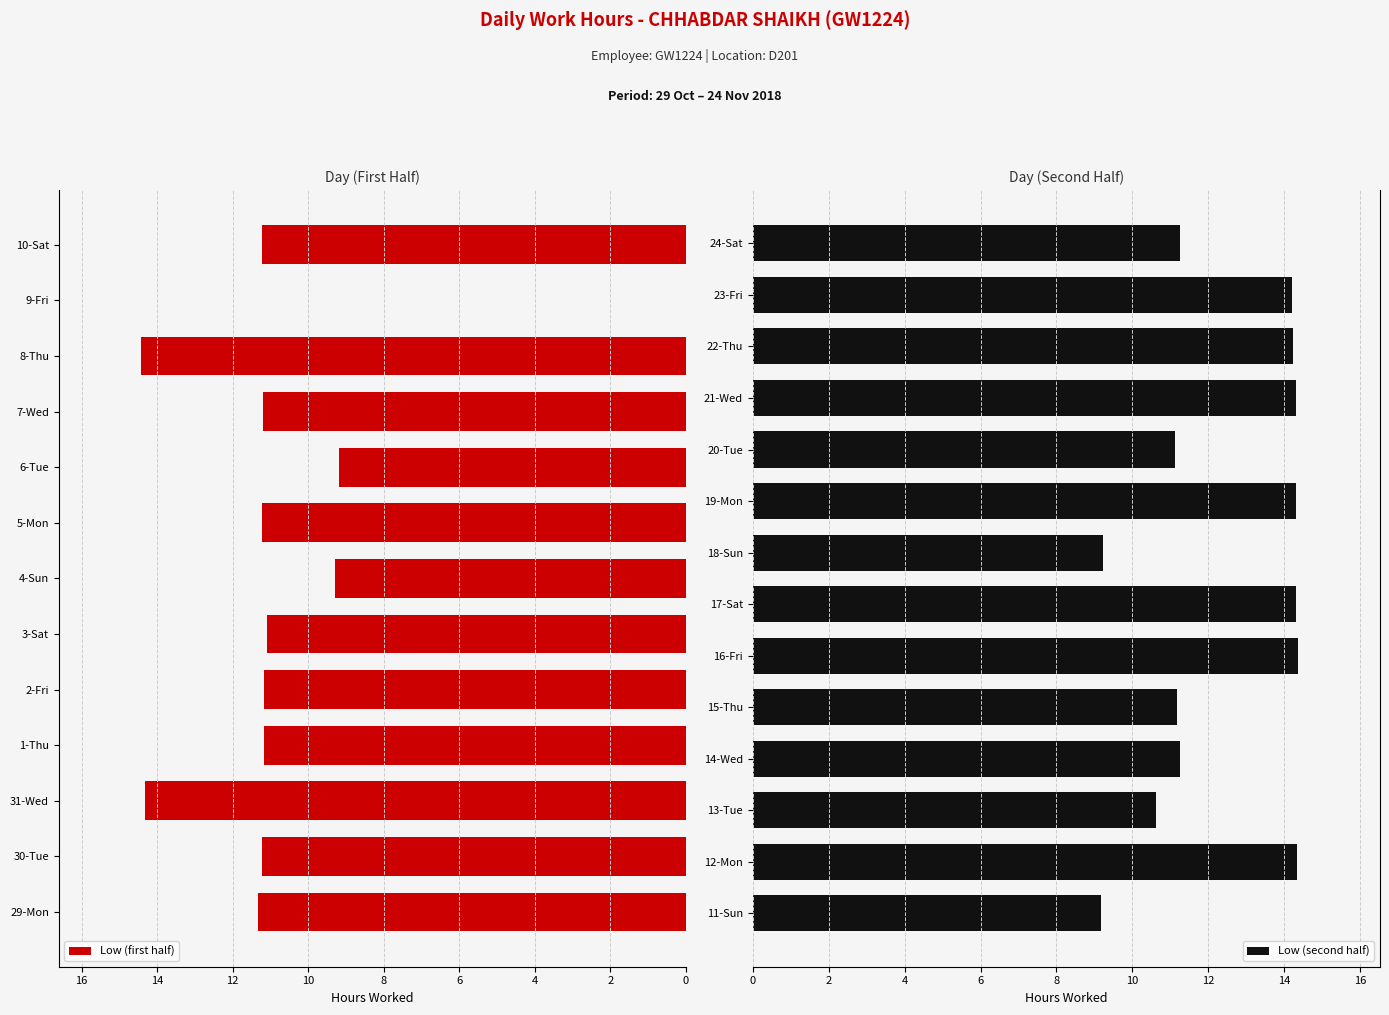

List the labels in order of value, smallest first.

9-Fri, 6-Tue, 11-Sun, 18-Sun, 4-Sun, 13-Tue, 3-Sat, 20-Tue, 2-Fri, 1-Thu, 15-Thu, 7-Wed, 10-Sat, 30-Tue, 5-Mon, 14-Wed, 24-Sat, 29-Mon, 23-Fri, 22-Thu, 31-Wed, 17-Sat, 19-Mon, 21-Wed, 12-Mon, 16-Fri, 8-Thu